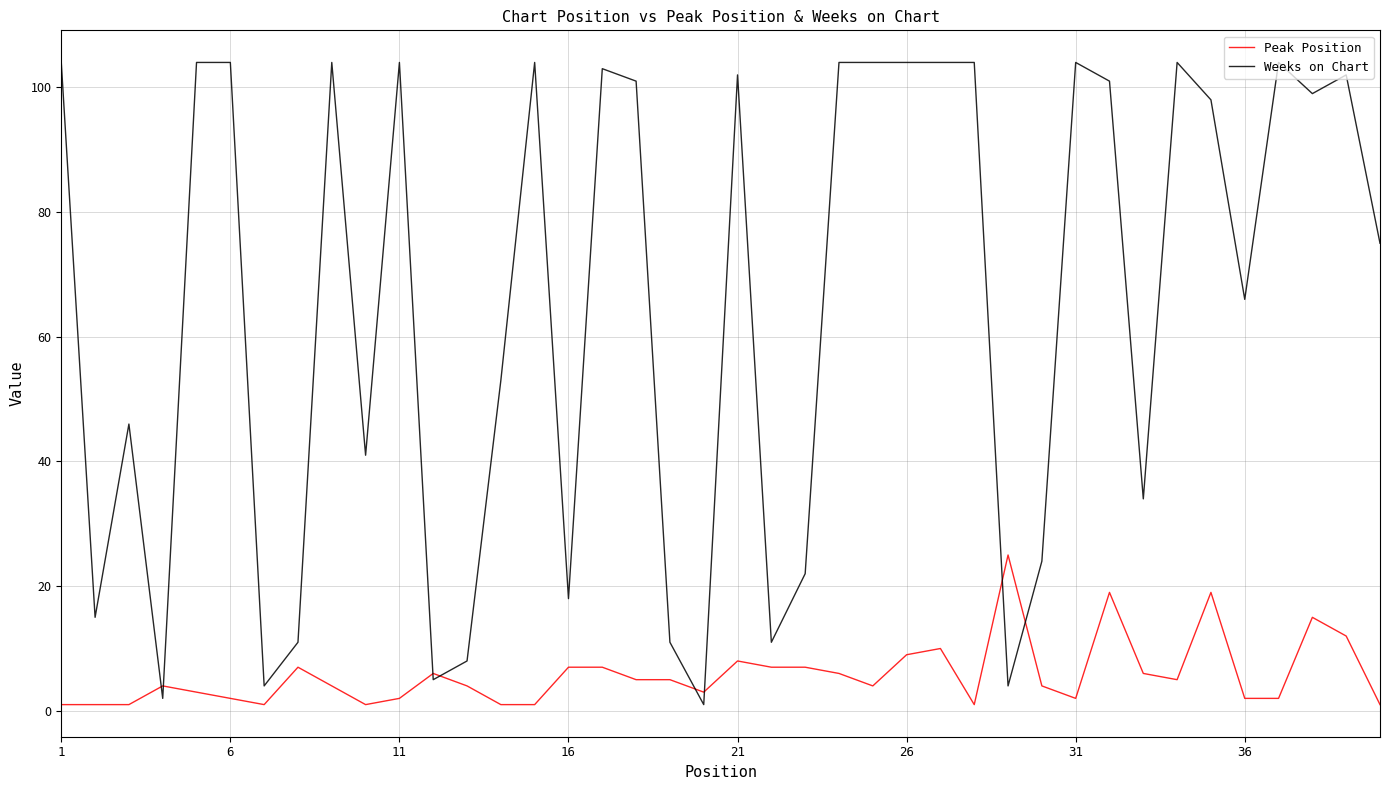

How many intersections are there between Peak Position and Weeks on Chart?

8